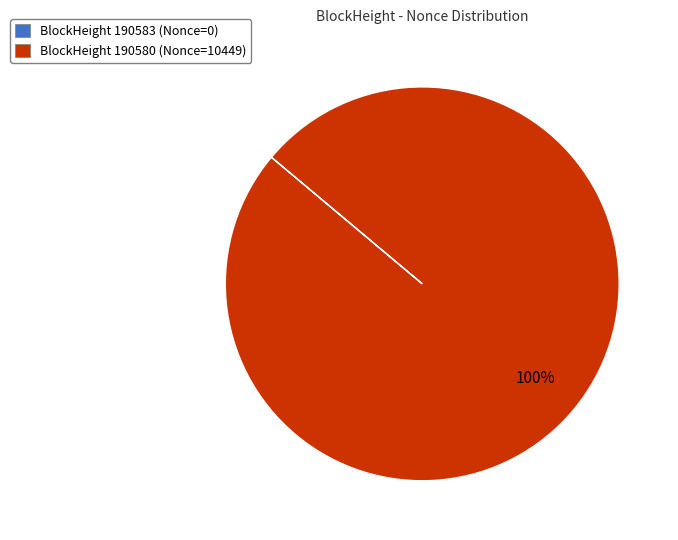

To the nearest percent, what is the difference between the largest and smallest slice percentages?

100%